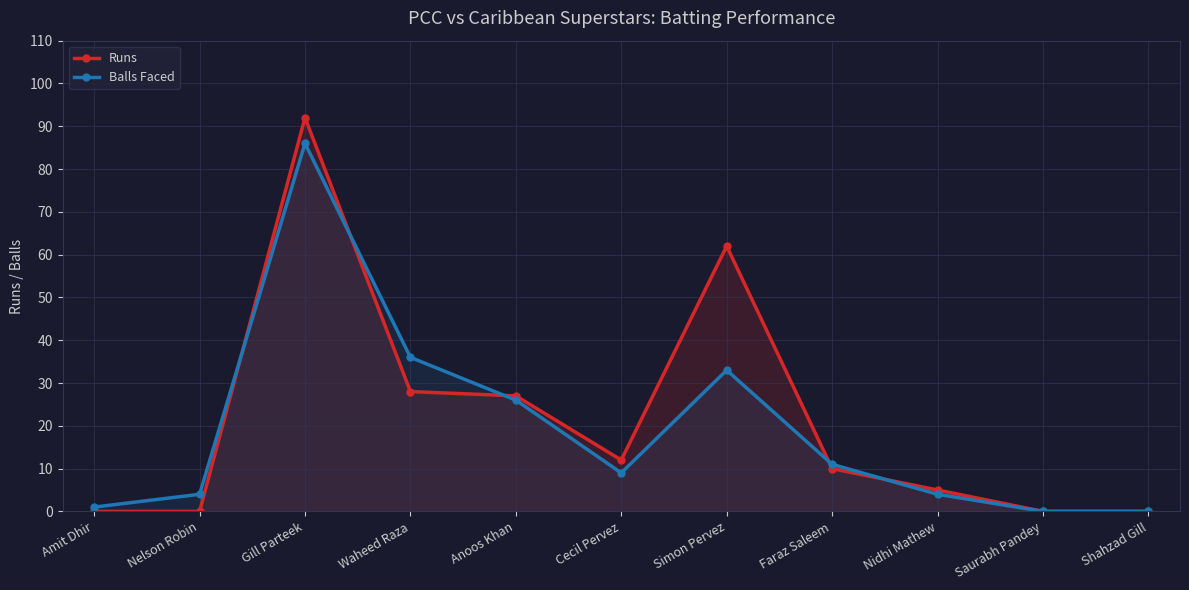

What position from the right is Amit Dhir?

11